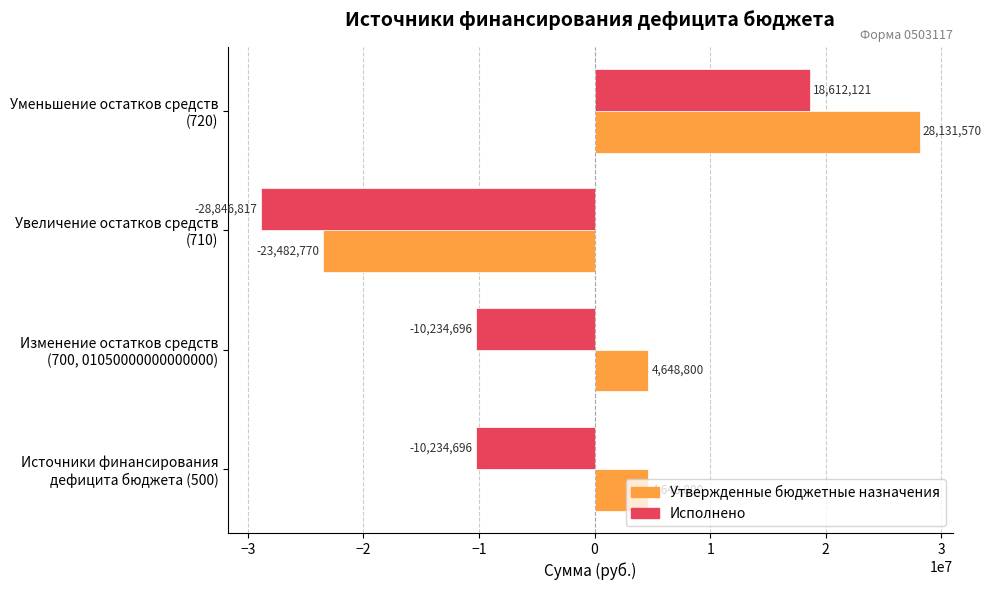

Rank the series by their average value, from highest to lowest.

Утвержденные бюджетные назначения, Исполнено